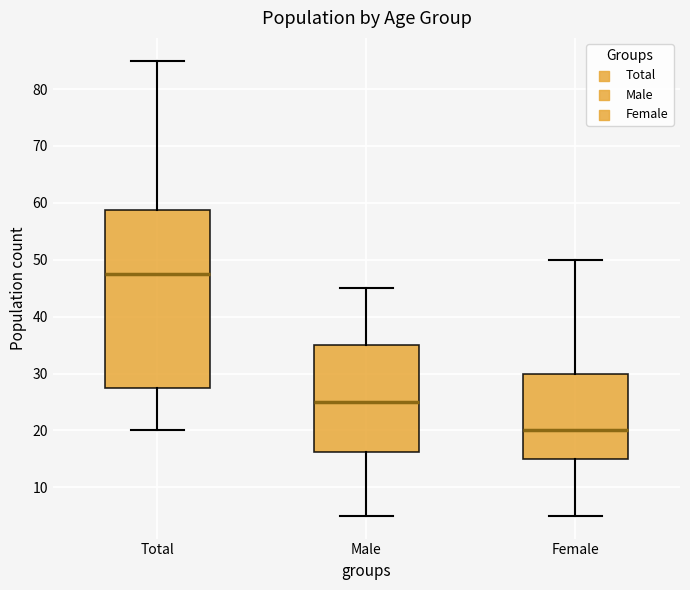

Which box is the tallest, from its lower edge to its upper edge?

Total